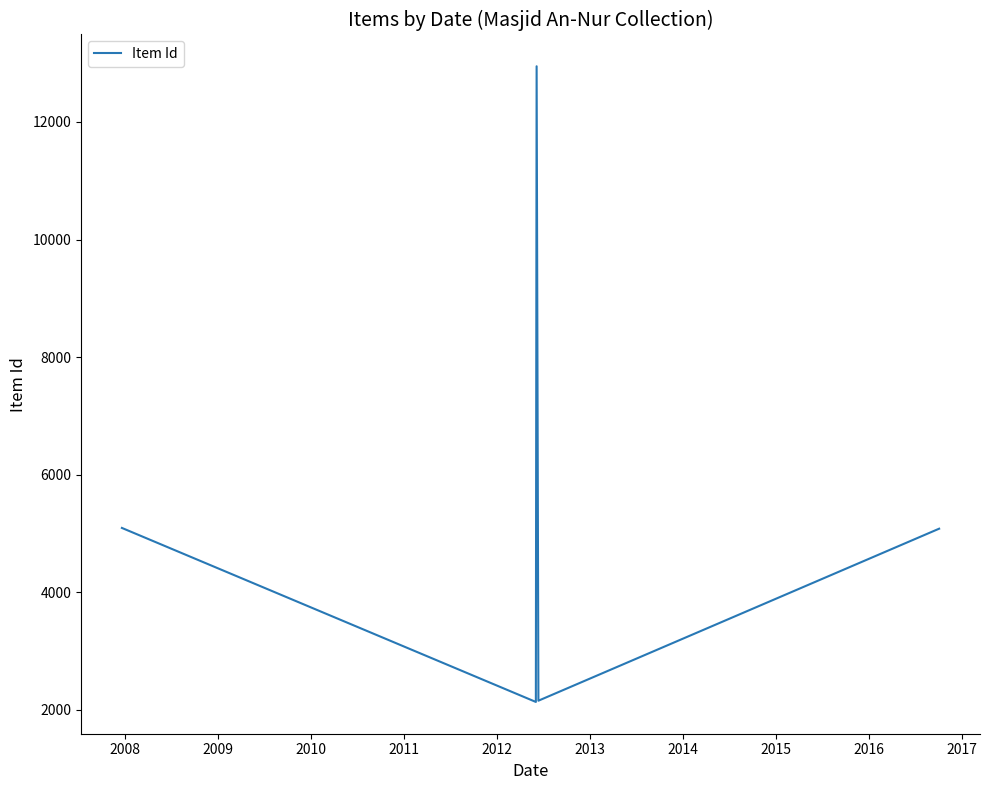

What is the greatest value displayed?

12947